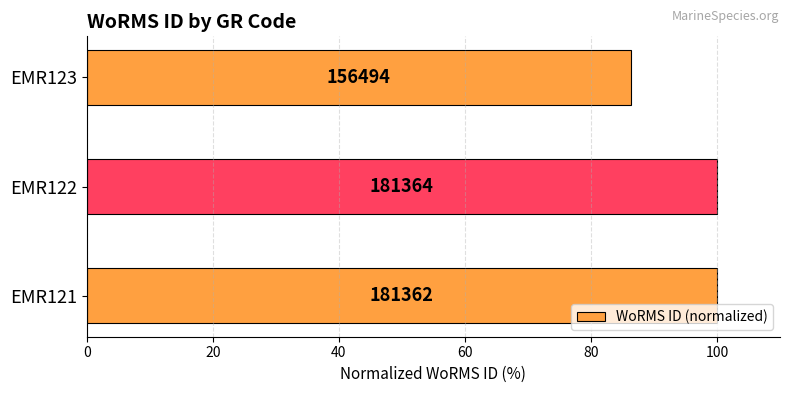

How many bars are there in total?

3